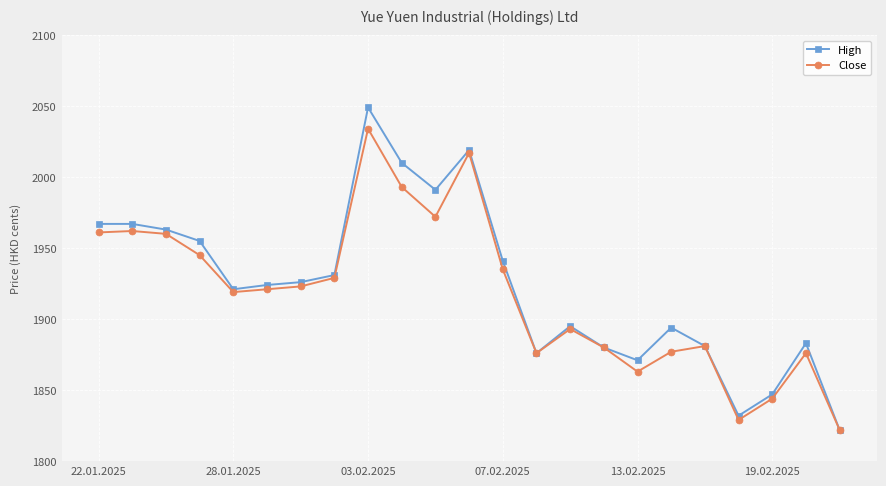

How many lines are shown in the chart?

2